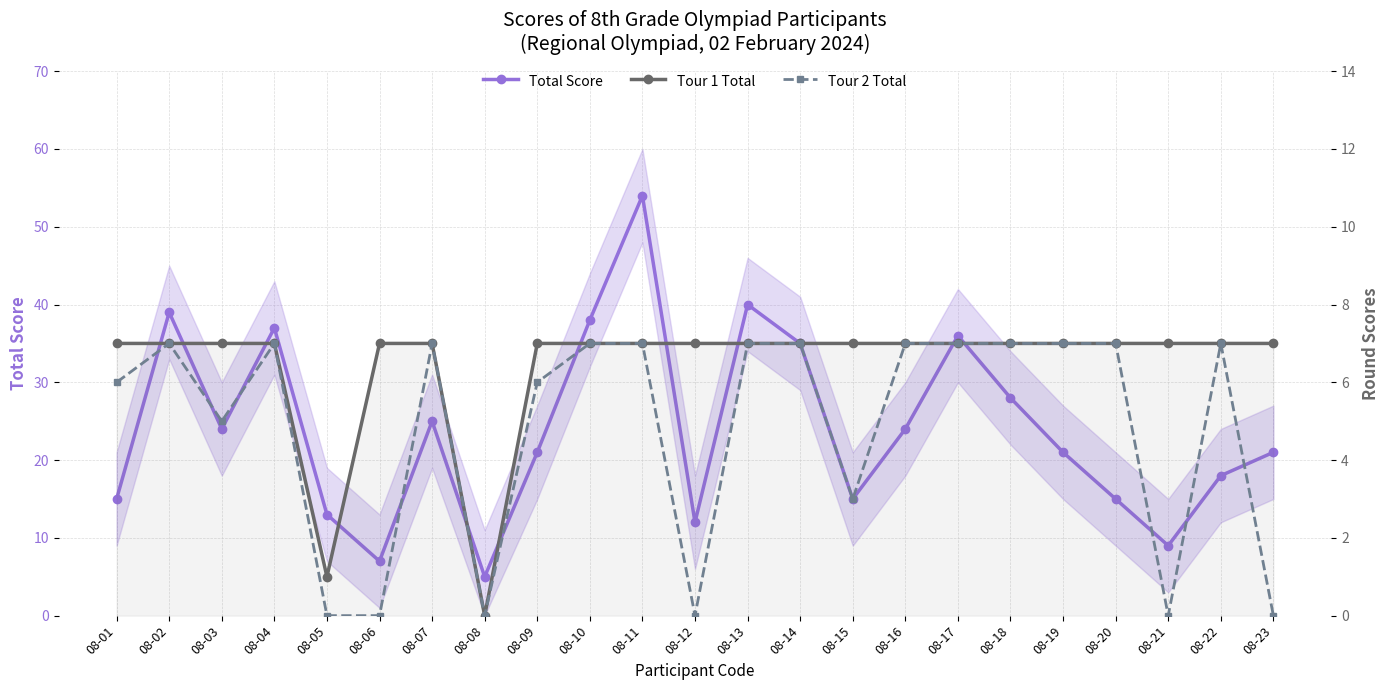

True or false: Tour 2 Total has a value of -3 at 08-05.

False